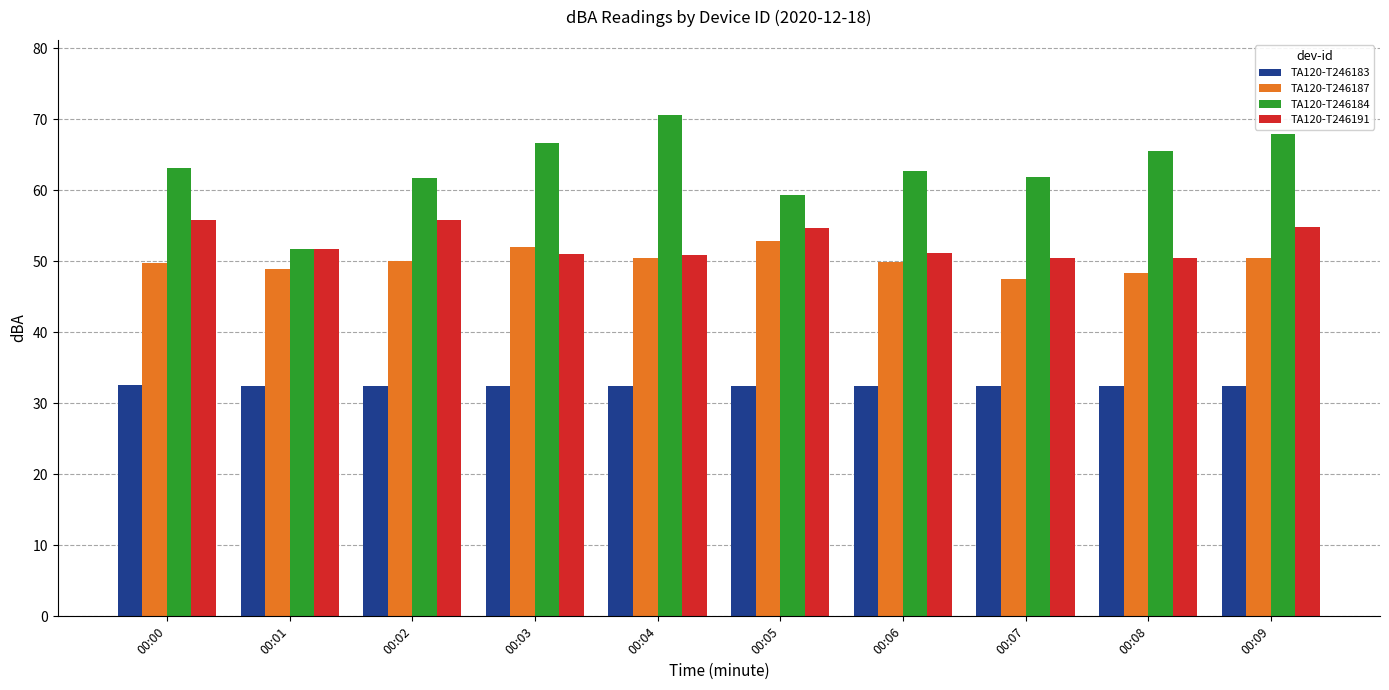

What are all the series names shown in the legend?

TA120-T246183, TA120-T246187, TA120-T246184, TA120-T246191